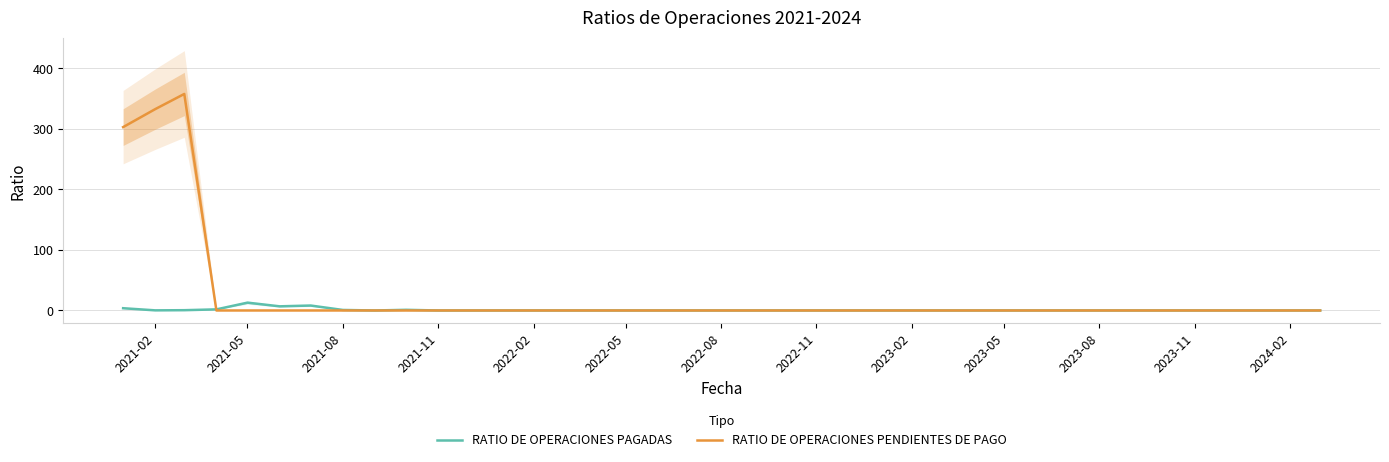

Is it true that RATIO DE OPERACIONES PENDIENTES DE PAGO equals 0.0 at 2024-02?

True